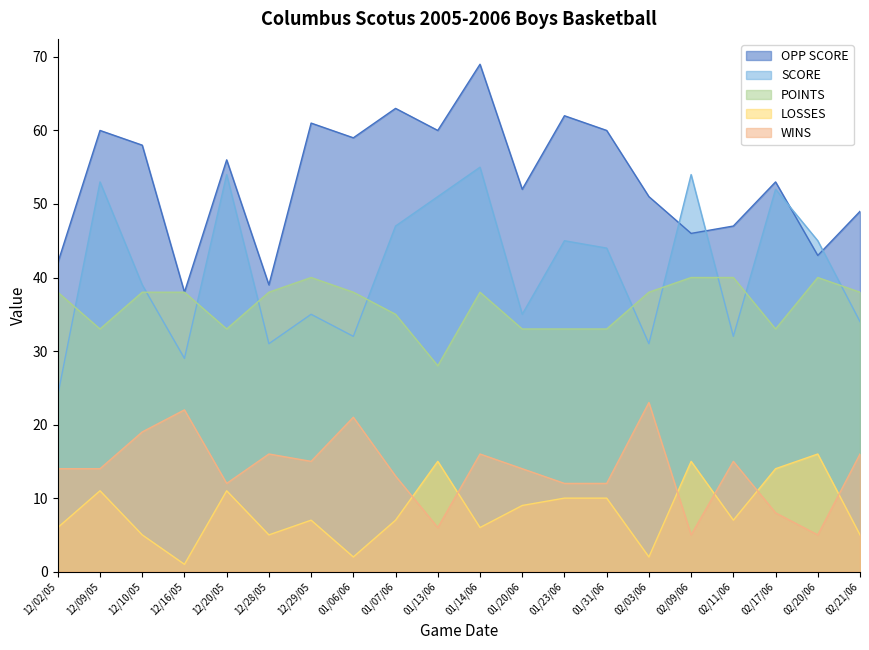

Reading left to right, extract all data points from this chart.

OPP SCORE: 42	60	58	38	56	39	61	59	63	60	69	52	62	60	51	46	47	53	43	49
SCORE: 24	53	39	29	54	31	35	32	47	51	55	35	45	44	31	54	32	52	45	34
POINTS: 38	33	38	38	33	38	40	38	35	28	38	33	33	33	38	40	40	33	40	38
LOSSES: 6	11	5	1	11	5	7	2	7	15	6	9	10	10	2	15	7	14	16	5
WINS: 14	14	19	22	12	16	15	21	13	6	16	14	12	12	23	5	15	8	5	16